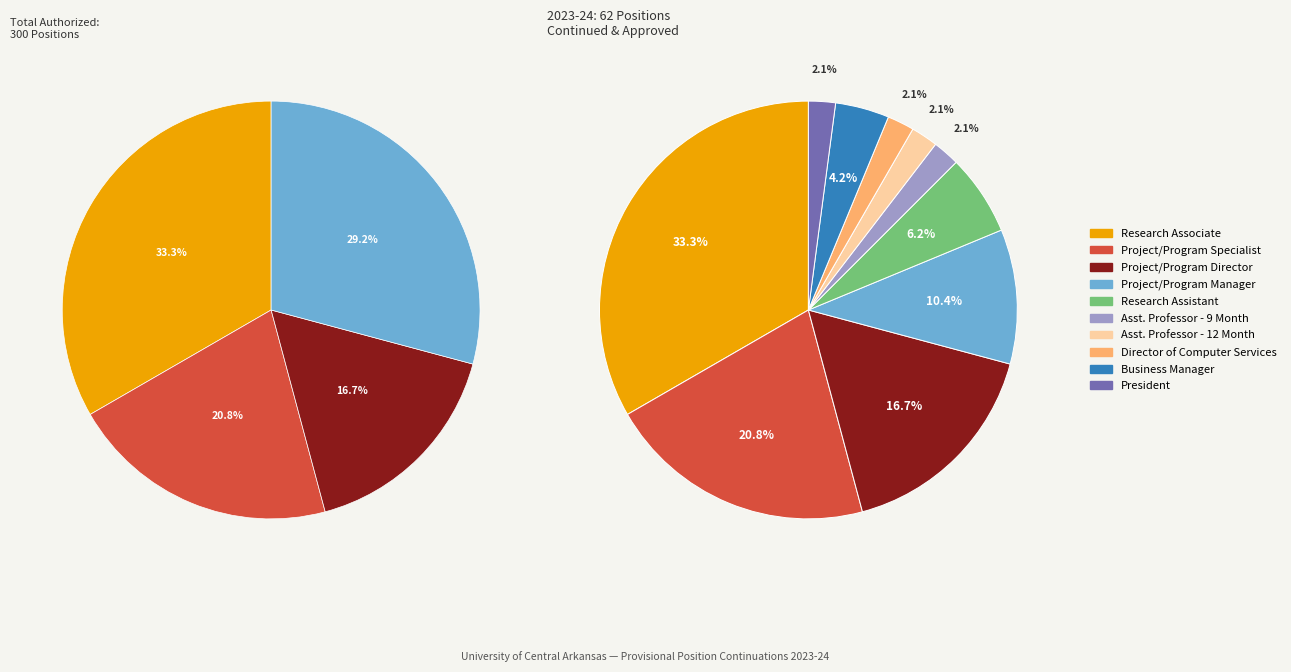

What is the smallest slice in the pie chart?

Asst. Professor - 9 Month